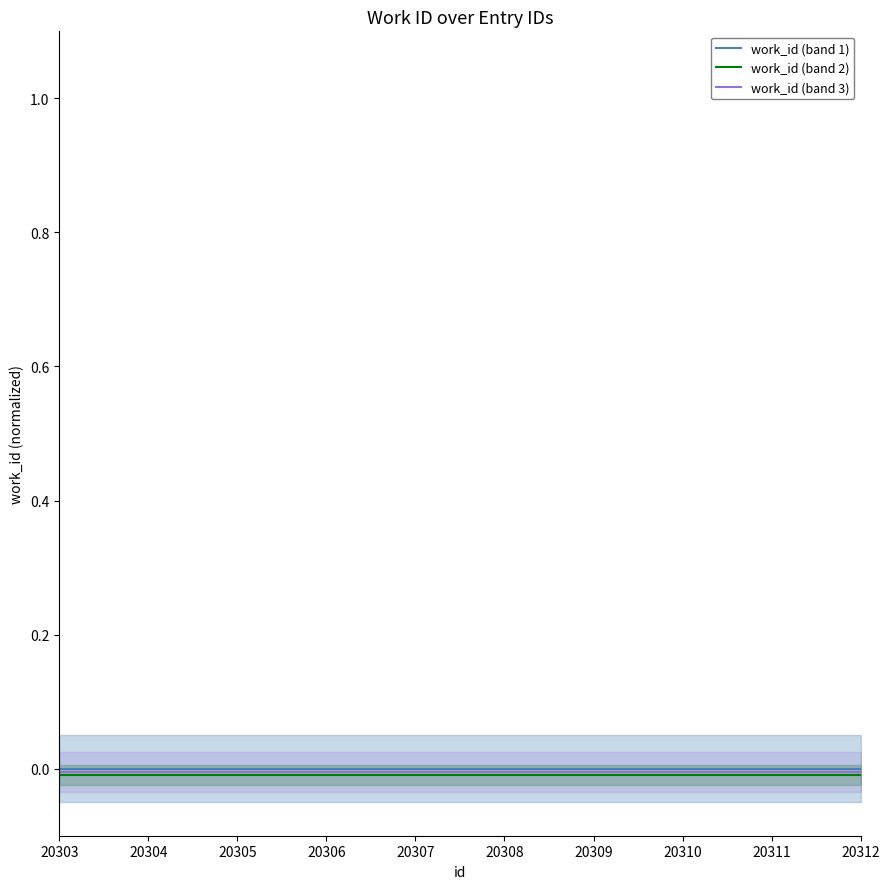

Between 20307 and 20312, which series saw the biggest shift?

work_id (band 1)